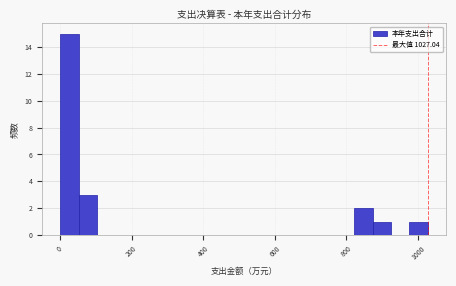

Around what value on the x-axis is the tallest bar? Give the approximate position of its centre, as read against the axis.

20